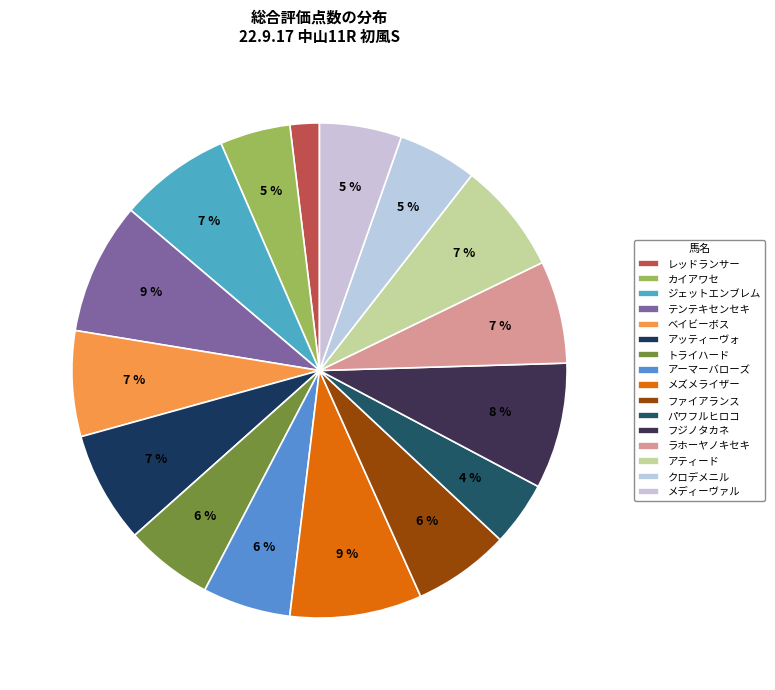

Combined, do カイアワセ and ラホーヤノキセキ account for over 50%?

No